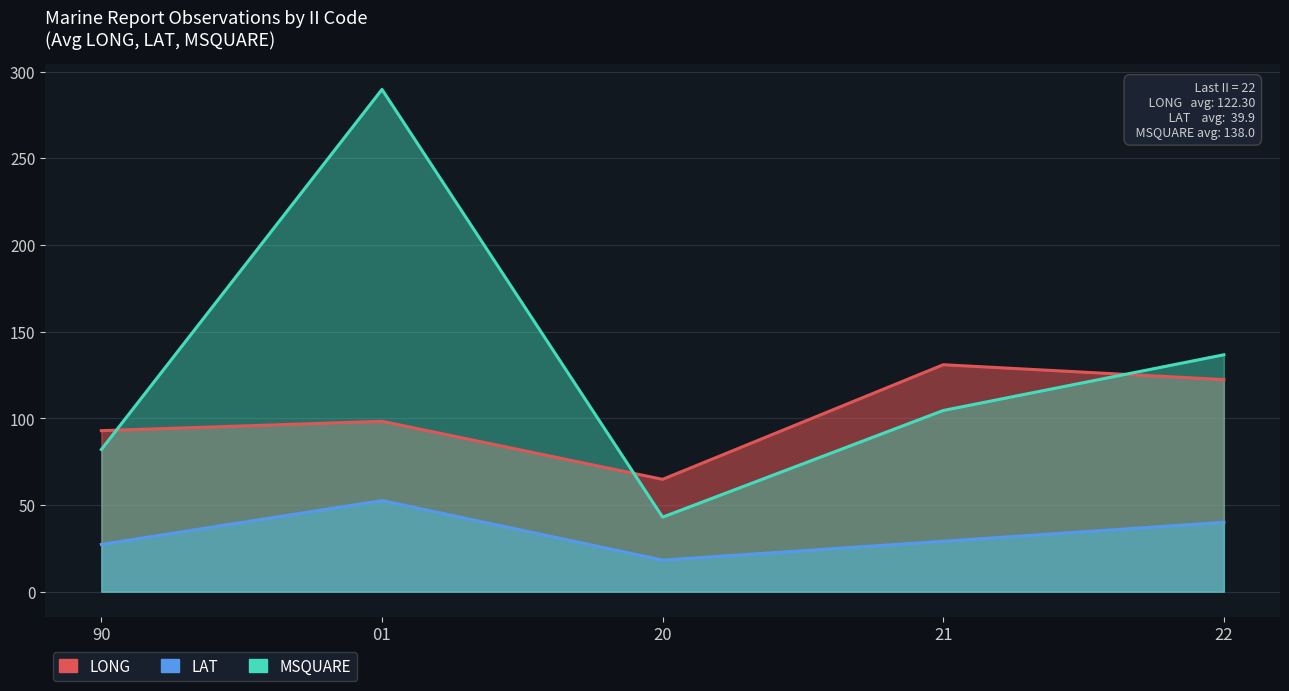

How many lines are shown in the chart?

3